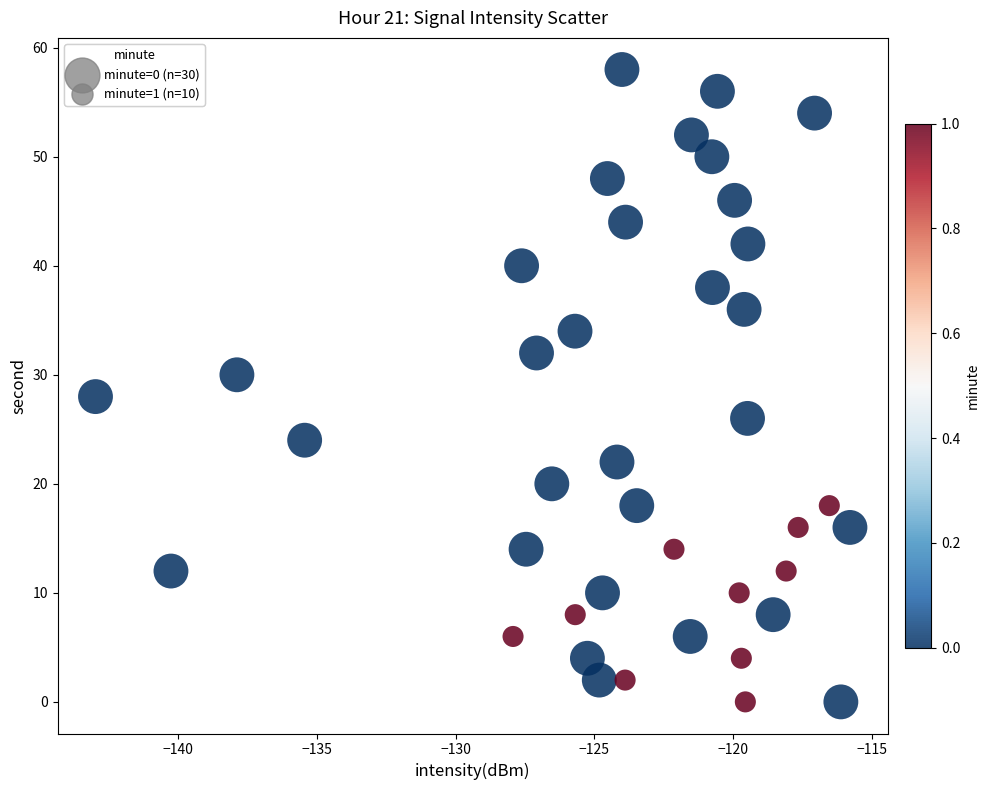

What is the range of Y values (max minus min)?

58